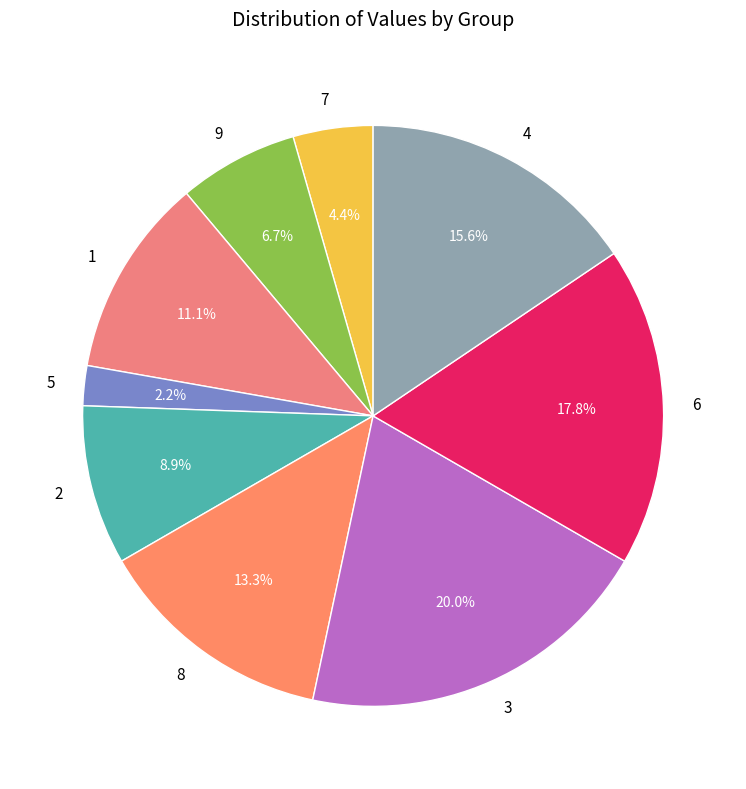

Which has a higher value, 8 or 3?

3